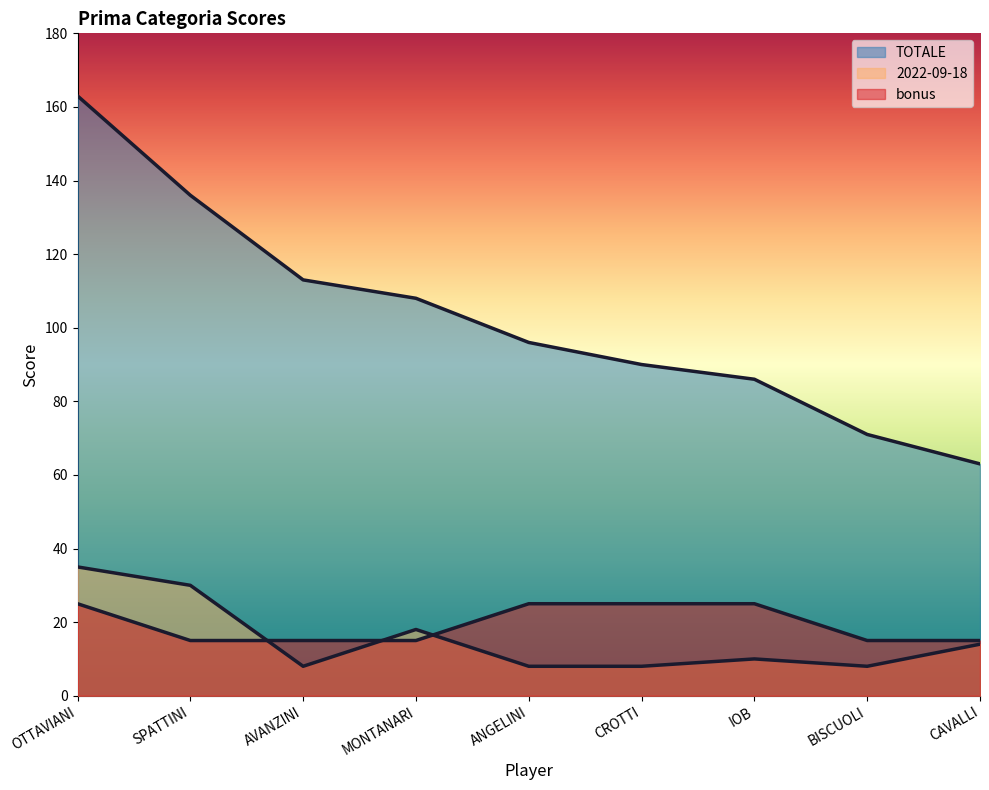

What is the label of the 7th point from the right?

AVANZINI